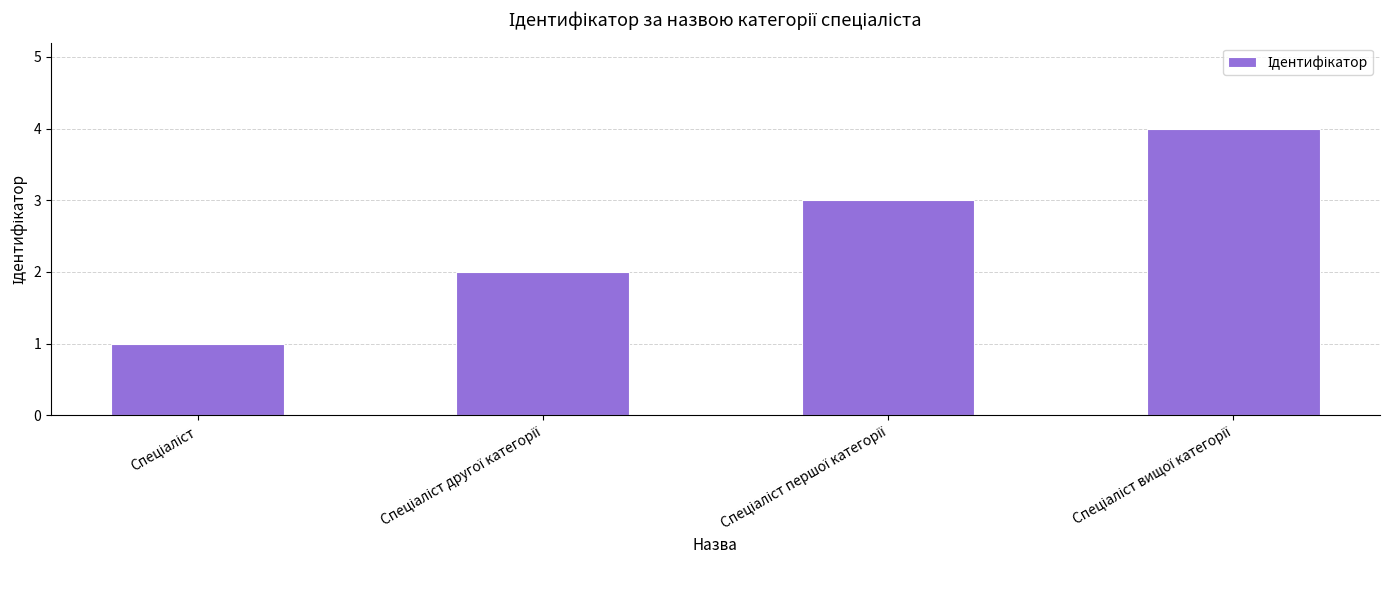

What is the sum of all values?

10